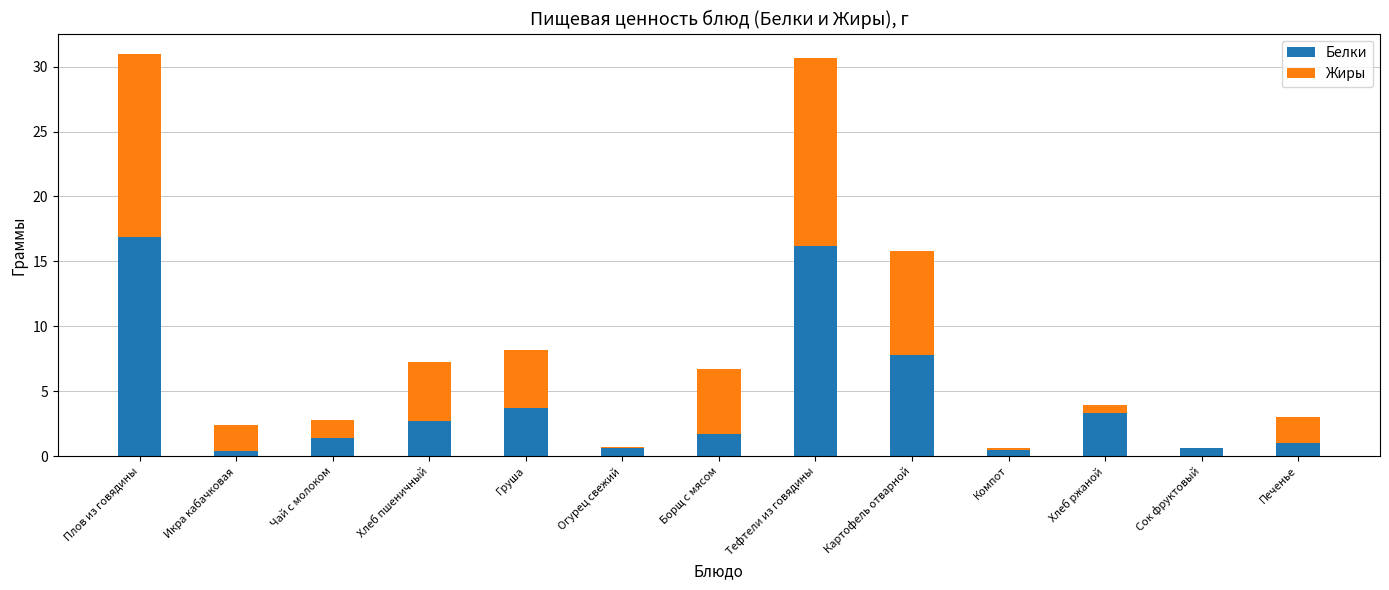

Which category has the highest value in the Белки series?

Плов из говядины